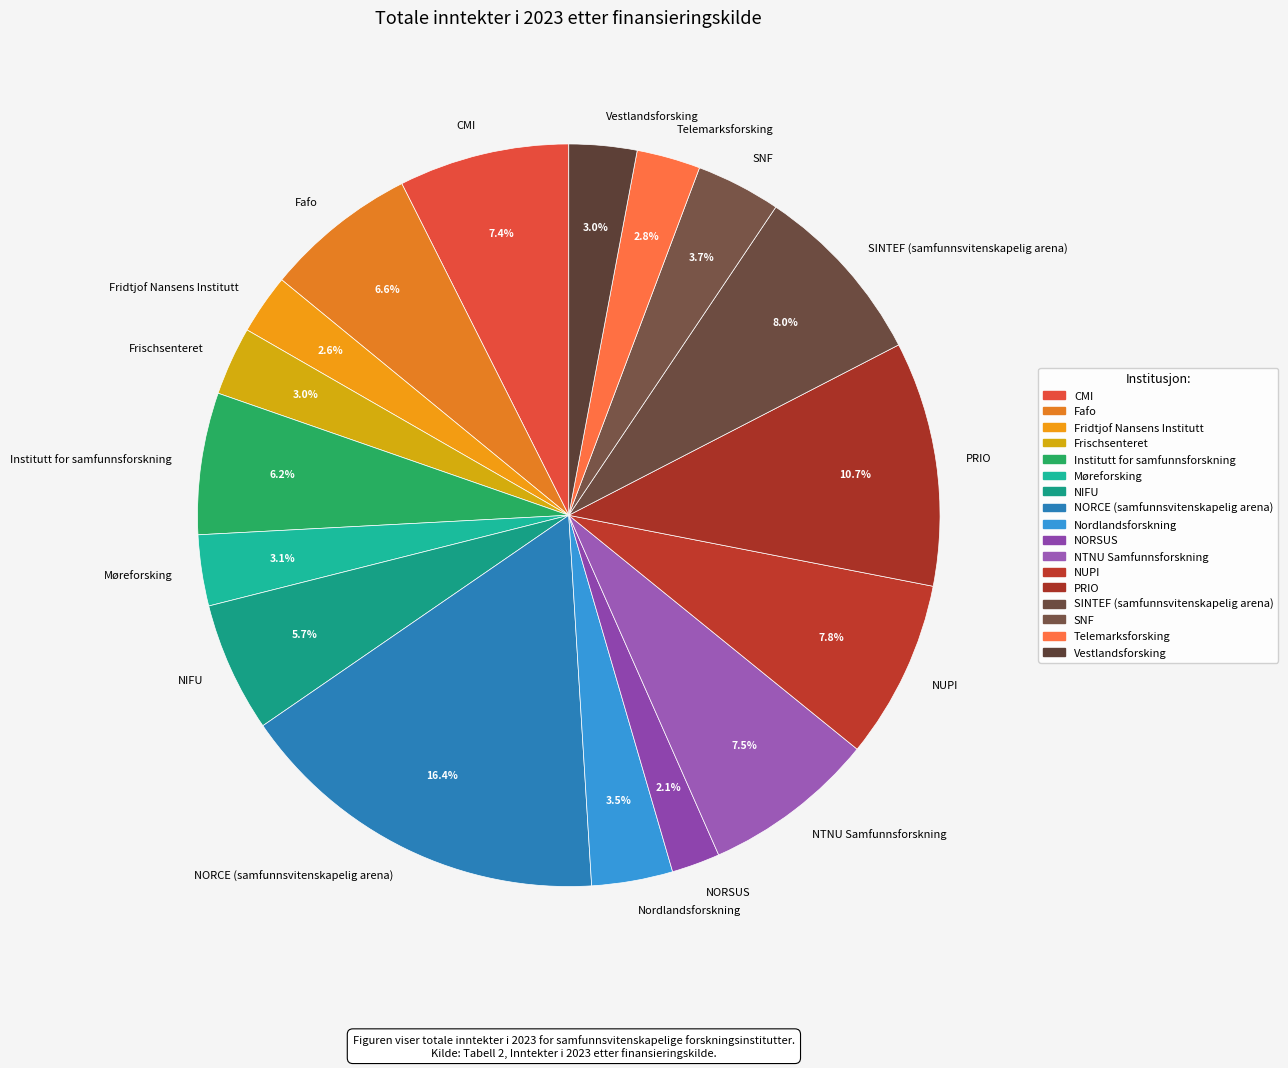

Which slice is the largest?

NORCE (samfunnsvitenskapelig arena)